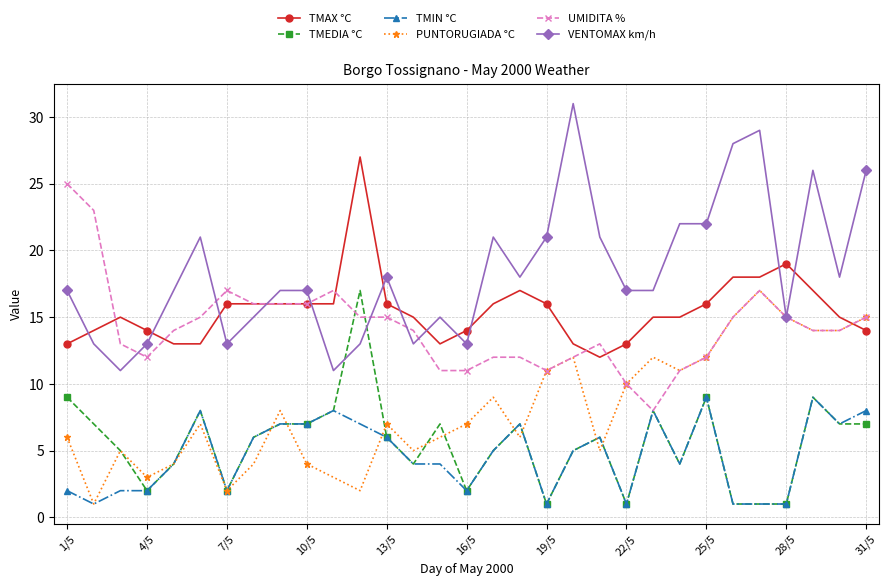

What is the highest value of the UMIDITA % series?

25